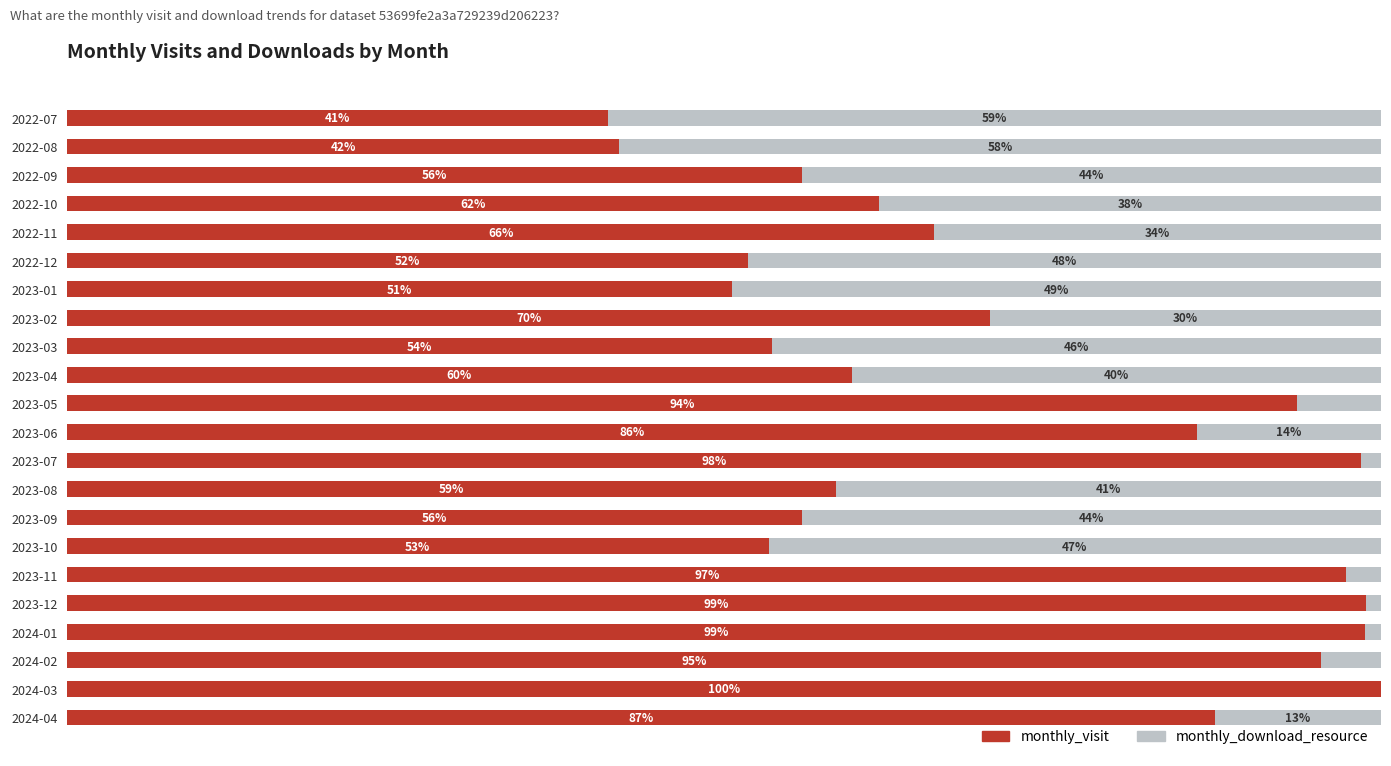

At which label does monthly_visit reach its peak?

2024-03